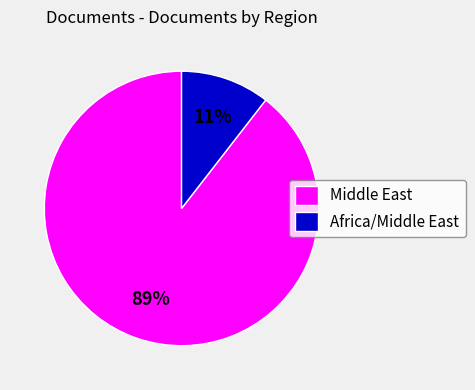

Which slice is the largest?

Middle East